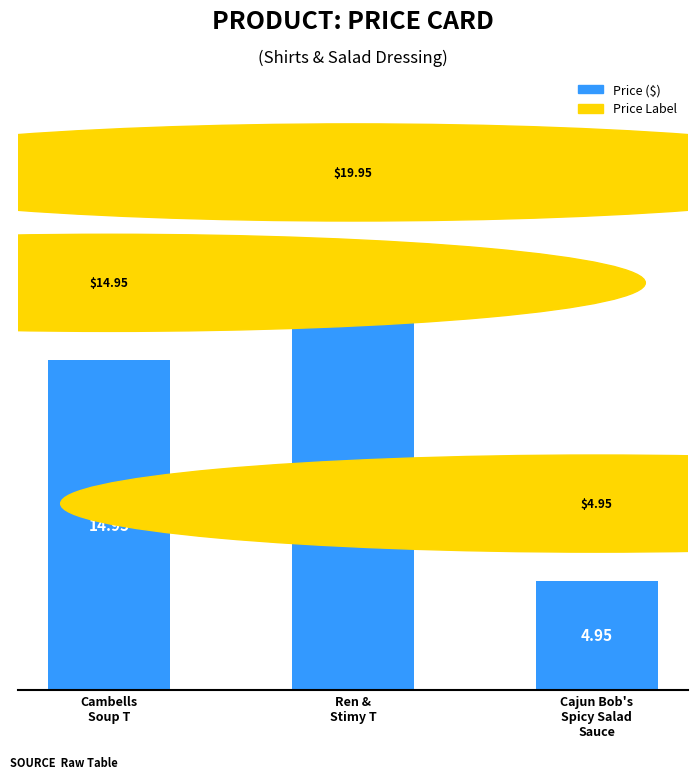

Is it true that the value at Ren &
Stimy T is 19.9?

True